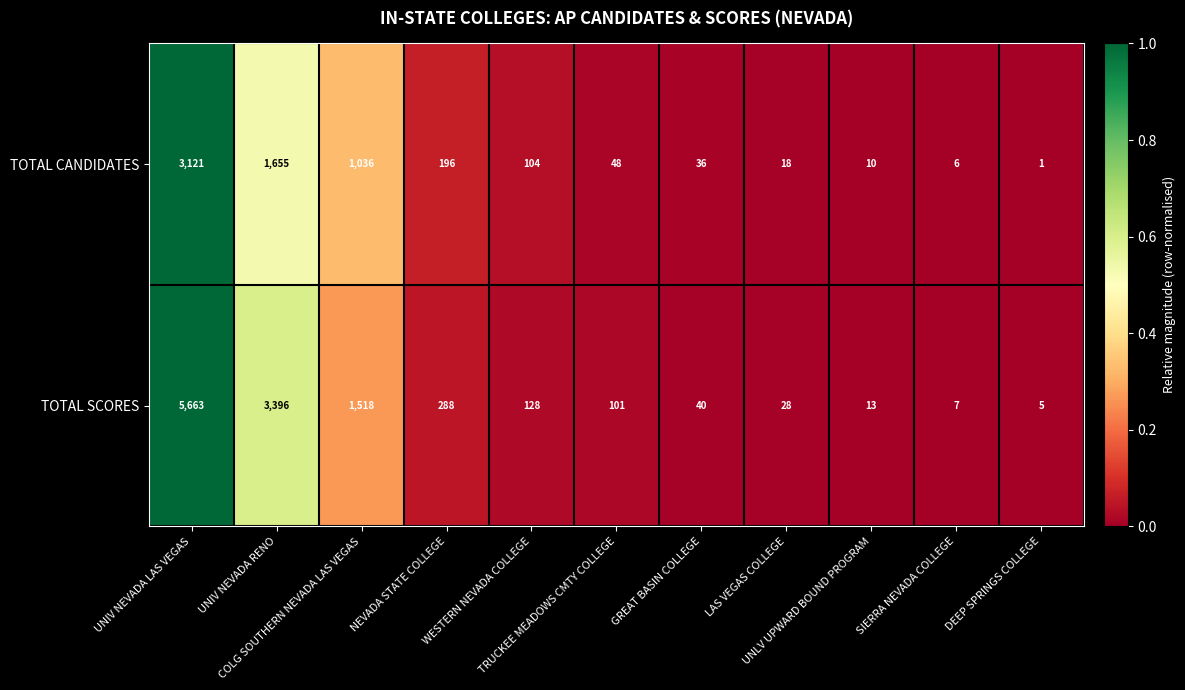

What is the difference between the maximum and minimum values in the TOTAL SCORES series?

5658